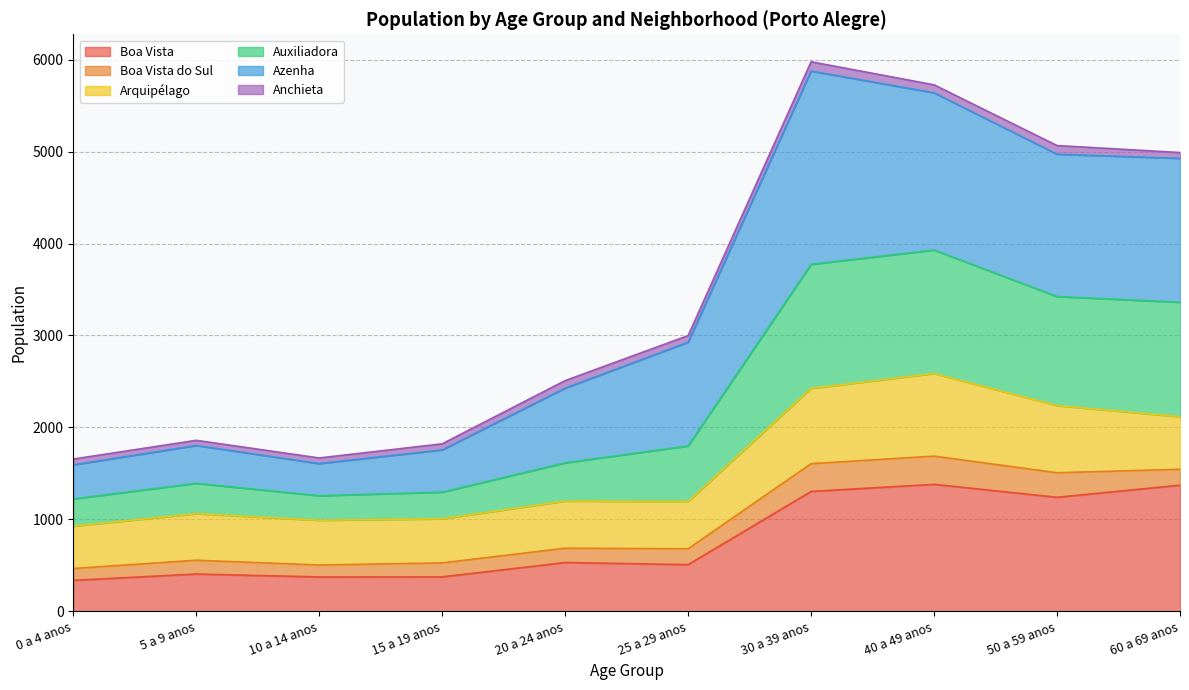

Is it true that Auxiliadora equals 8317 at 60 a 69 anos?

False